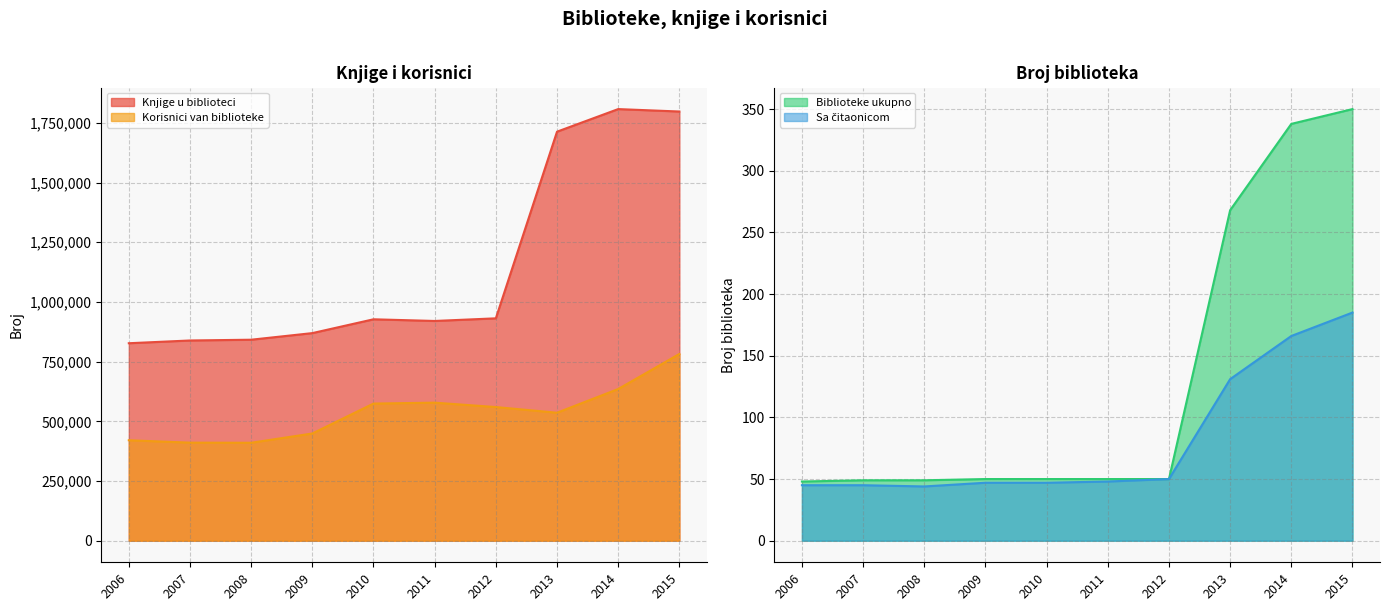

Reading left to right, extract all data points from this chart.

Knjige u biblioteci: 2006=827173	2007=838703	2008=841908	2009=869573	2010=927457	2011=920457	2012=931502	2013=1713301	2014=1807955	2015=1797791
Korisnici van biblioteke: 2006=420786	2007=410758	2008=410292	2009=449112	2010=574446	2011=578269	2012=559868	2013=536086	2014=635384	2015=782187
Sa čitaonicom: 2006=45	2007=45	2008=44	2009=47	2010=47	2011=48	2012=50	2013=131	2014=166	2015=185
Biblioteke ukupno: 2006=48	2007=49	2008=49	2009=50	2010=50	2011=50	2012=50	2013=268	2014=338	2015=350